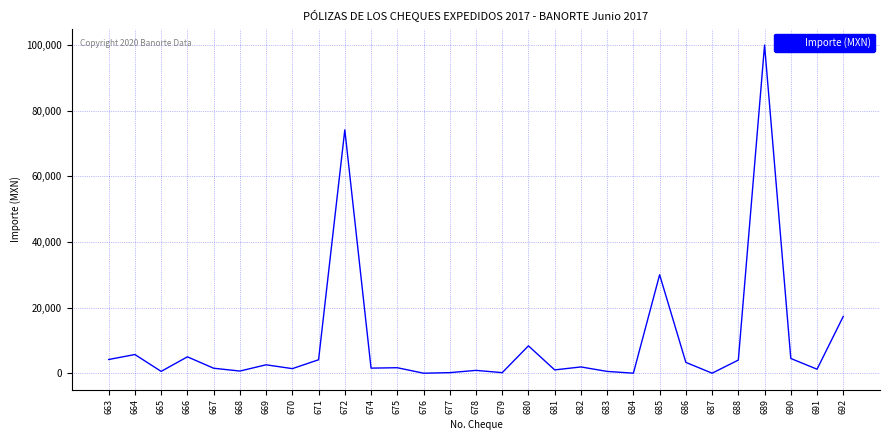

What is the difference between the values at 675 and 682?

238.5